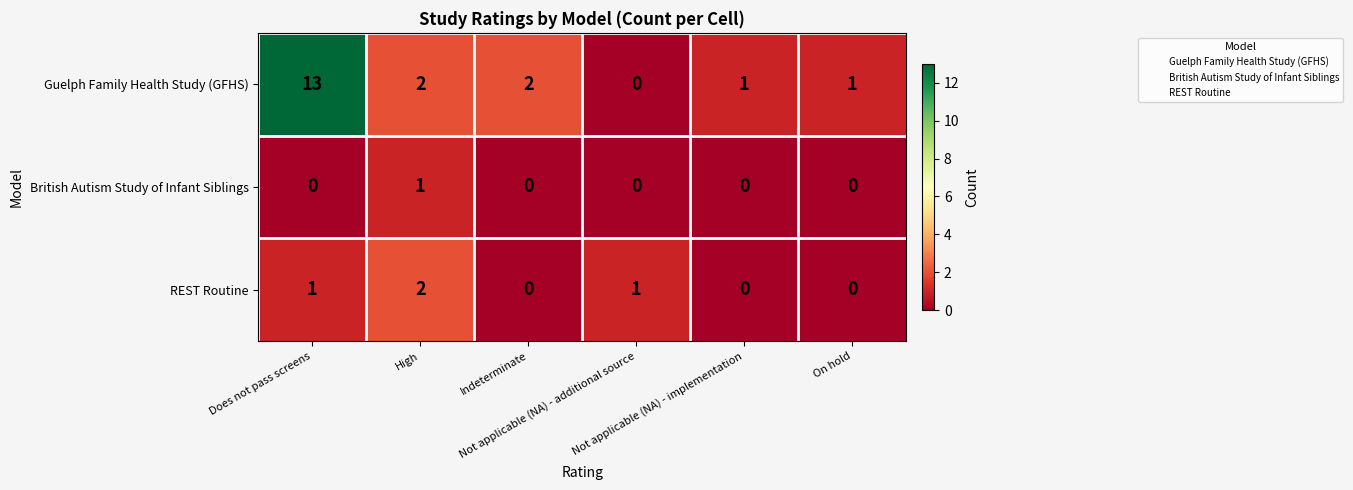

Which series has the largest total across all categories?

Guelph Family Health Study (GFHS)